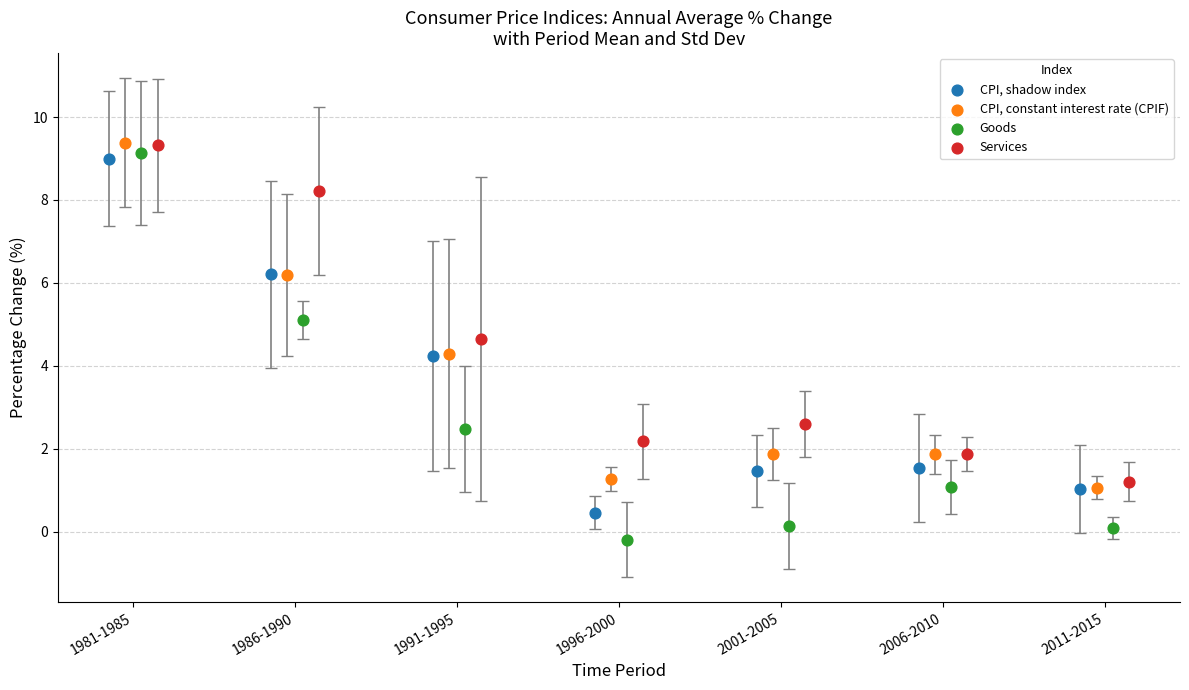

Which series contains the lowest Y value?

Goods